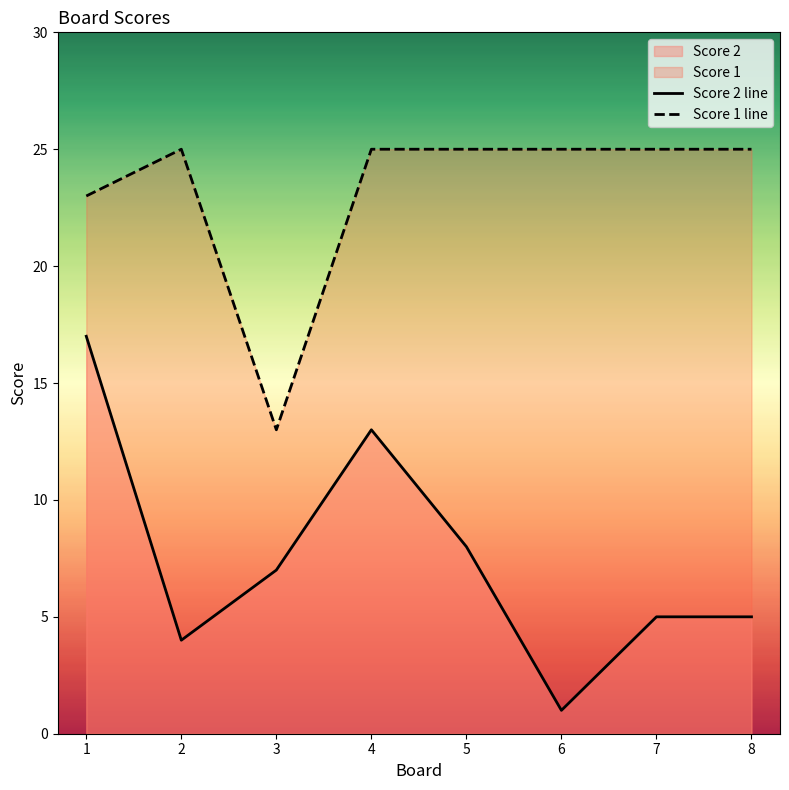

The value of Score 1 line at 4 is 42. True or false?

False